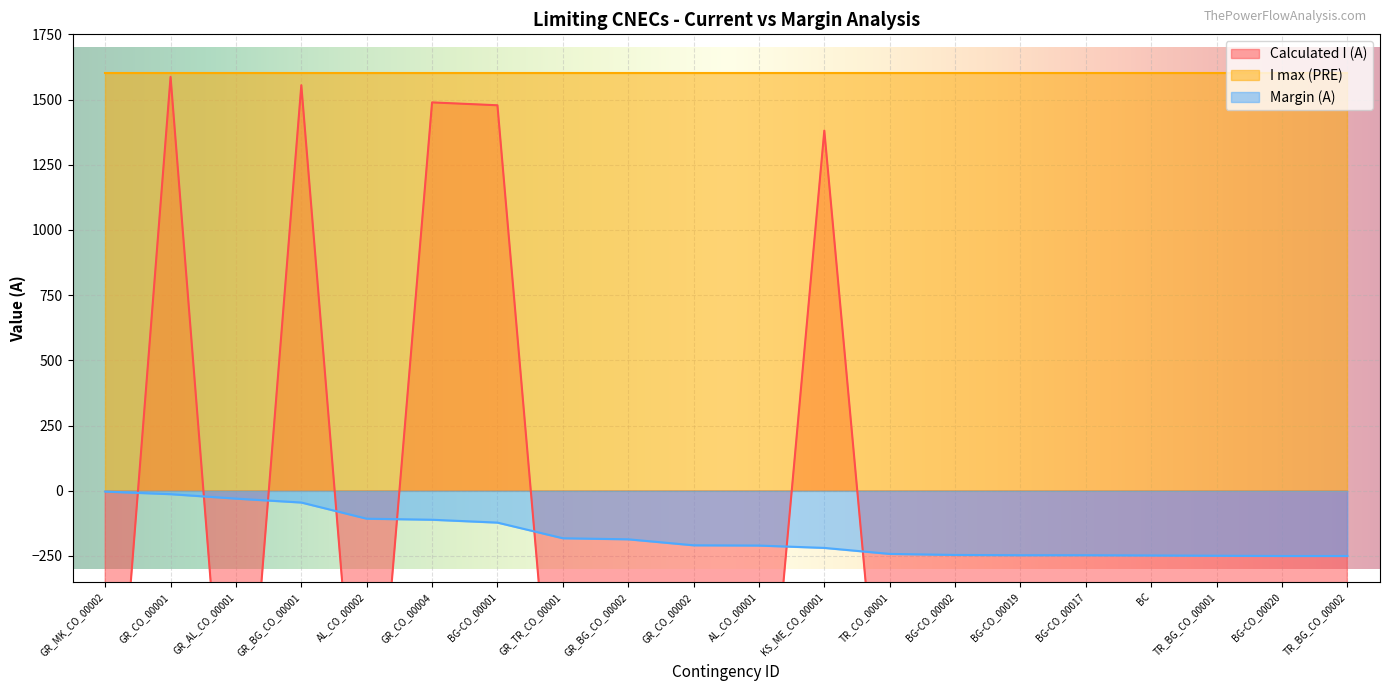

Which category has the lowest value in the Calculated I (A) series?

GR_MK_CO_00002